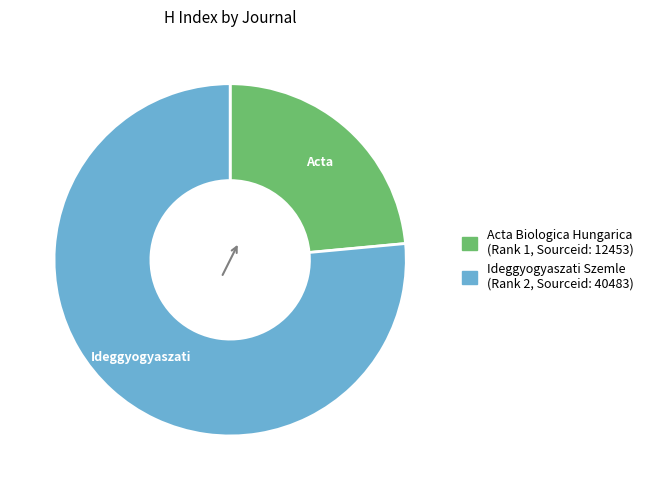

Which has a higher value, Acta Biologica Hungarica or Ideggyogyaszati Szemle?

Ideggyogyaszati Szemle